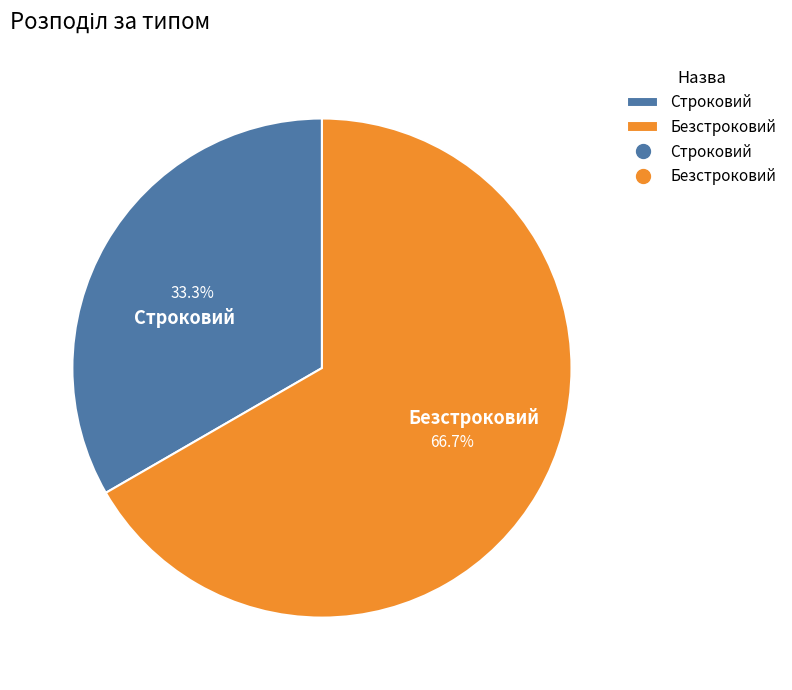

To the nearest percent, what is the average slice percentage?

50%